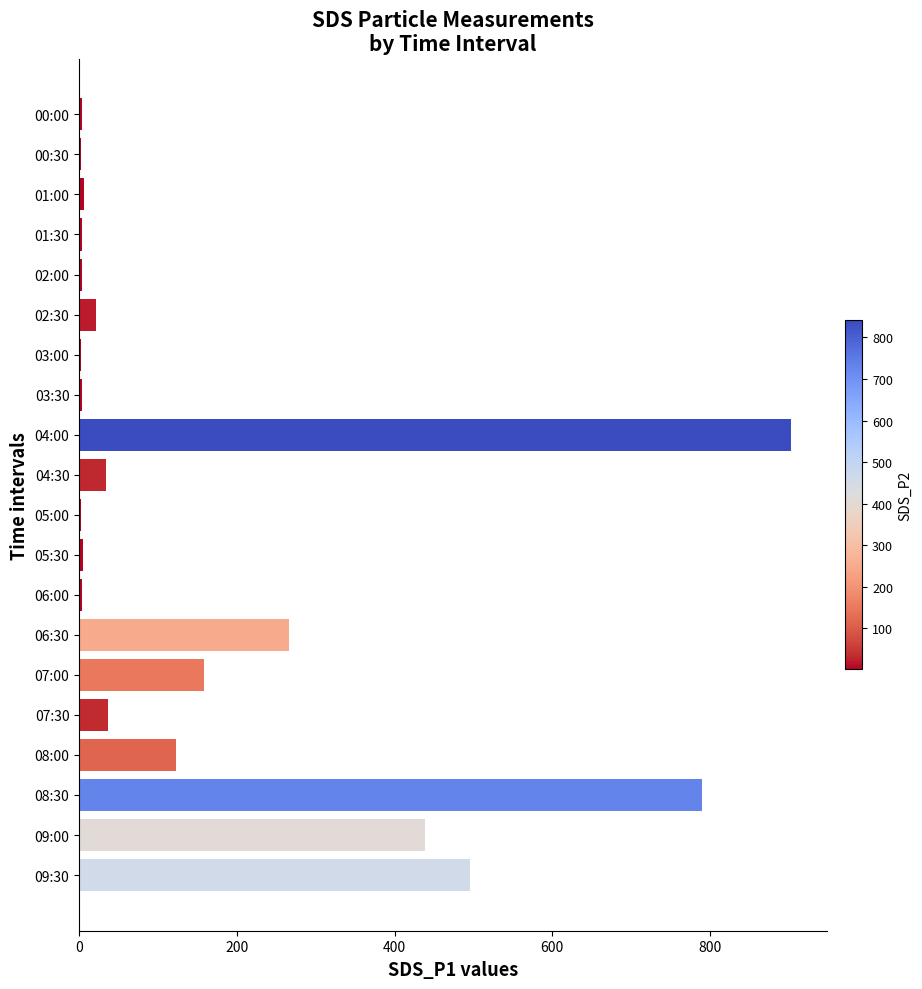

Where is the data nearest to the value 452?

09:00